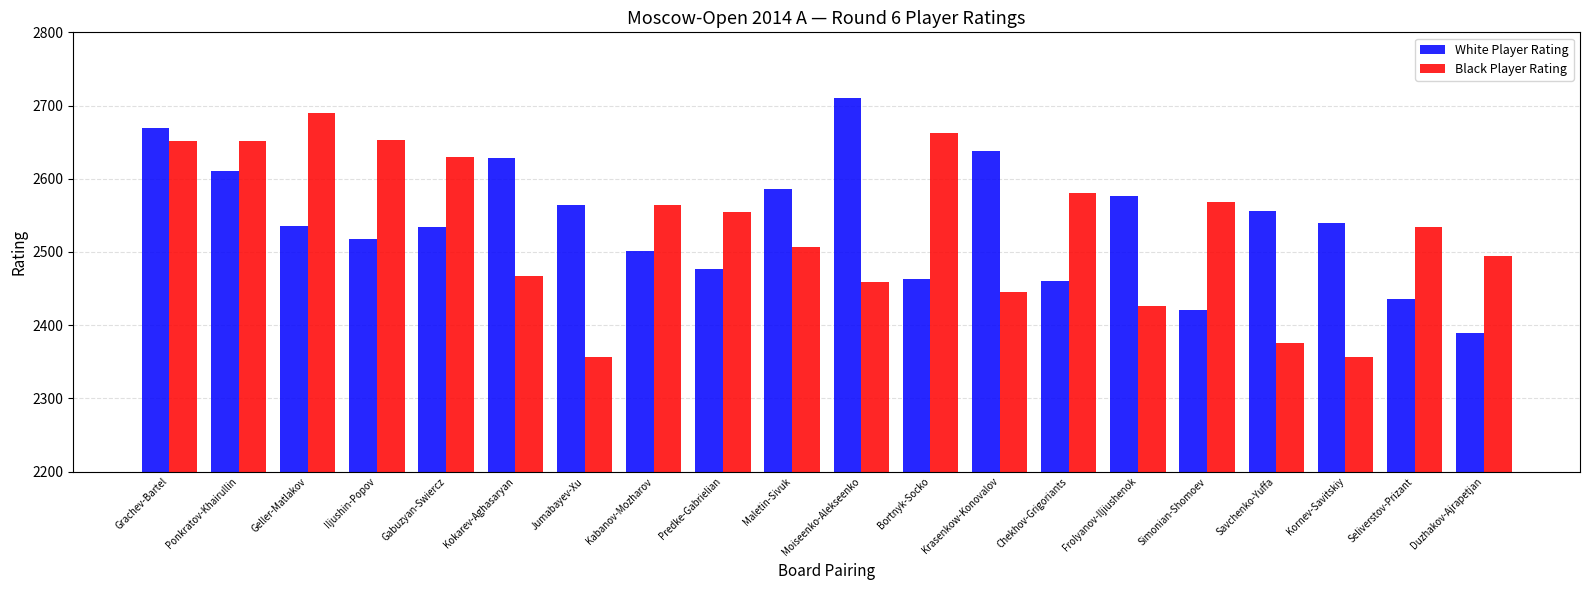

What is the difference between the maximum and minimum values in the White Player Rating series?

320